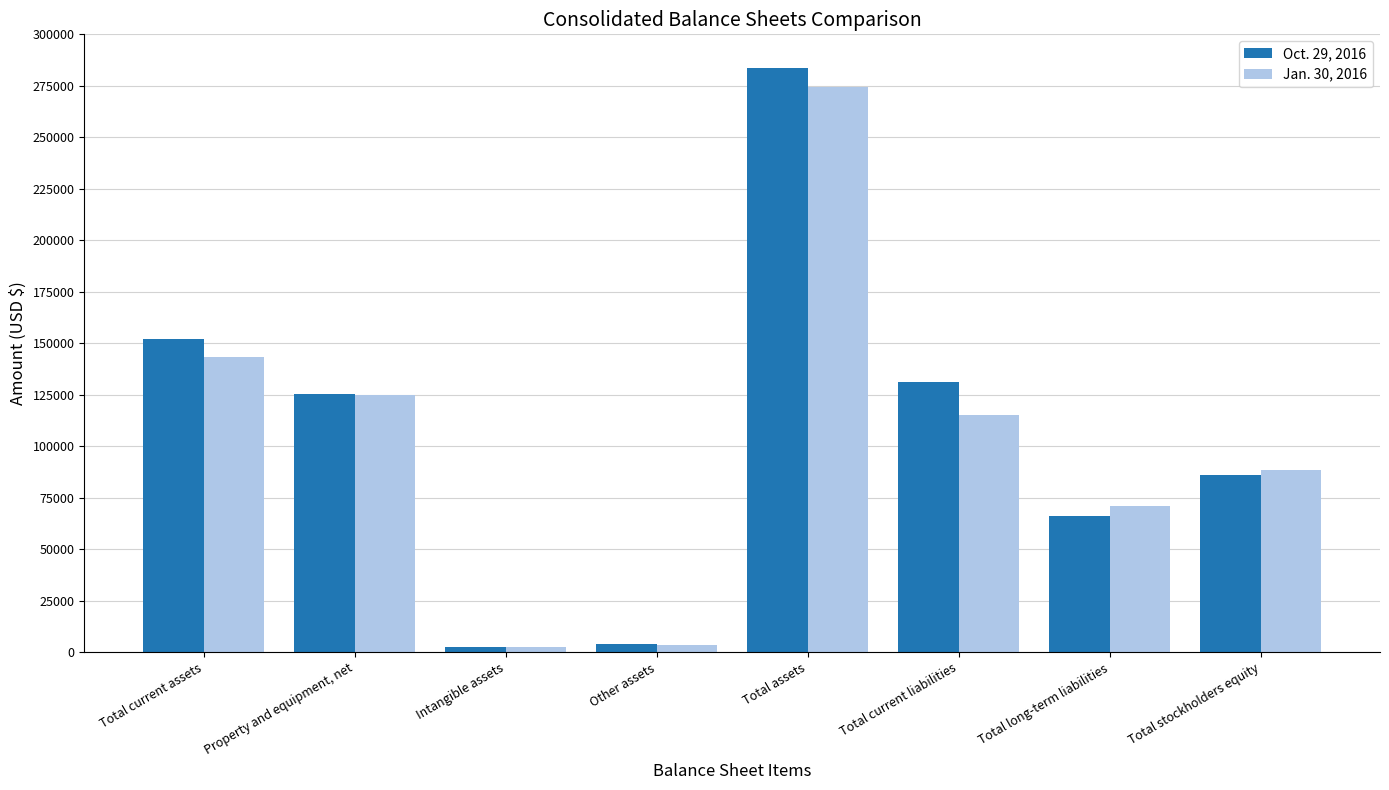

How many distinct data groups are displayed?

2